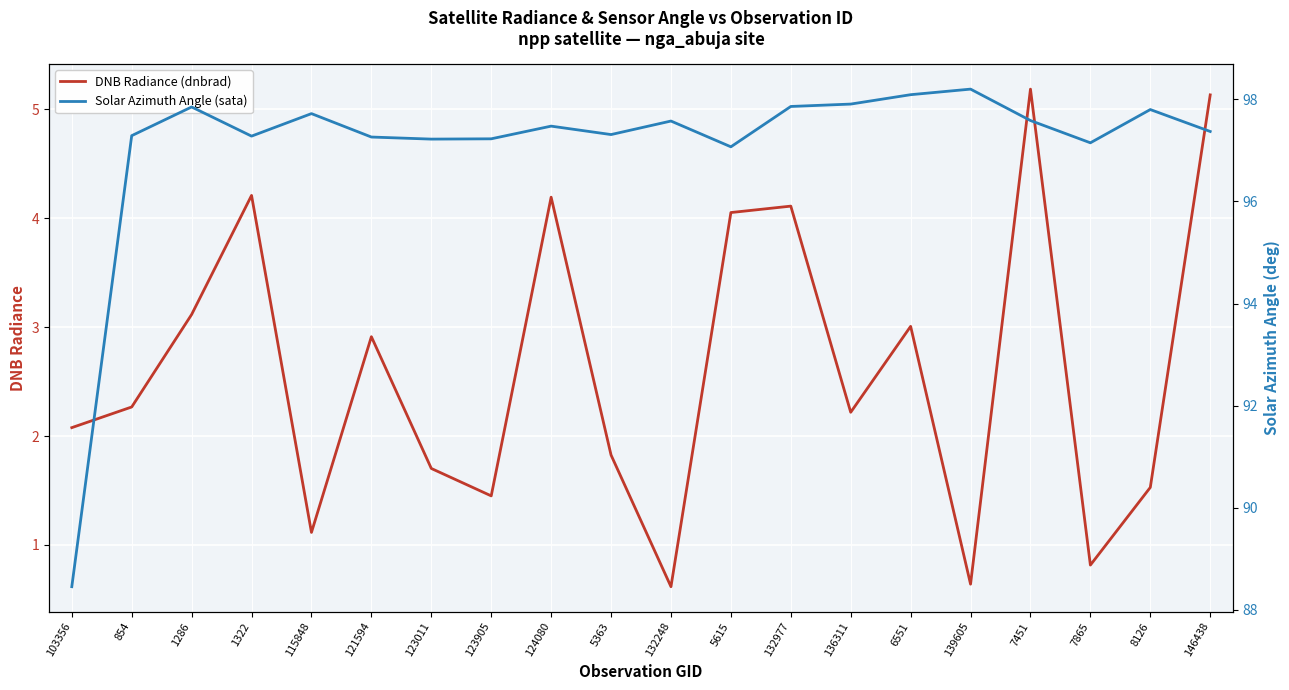

At which category does Solar Azimuth Angle (sata) reach its first local valley?

1322